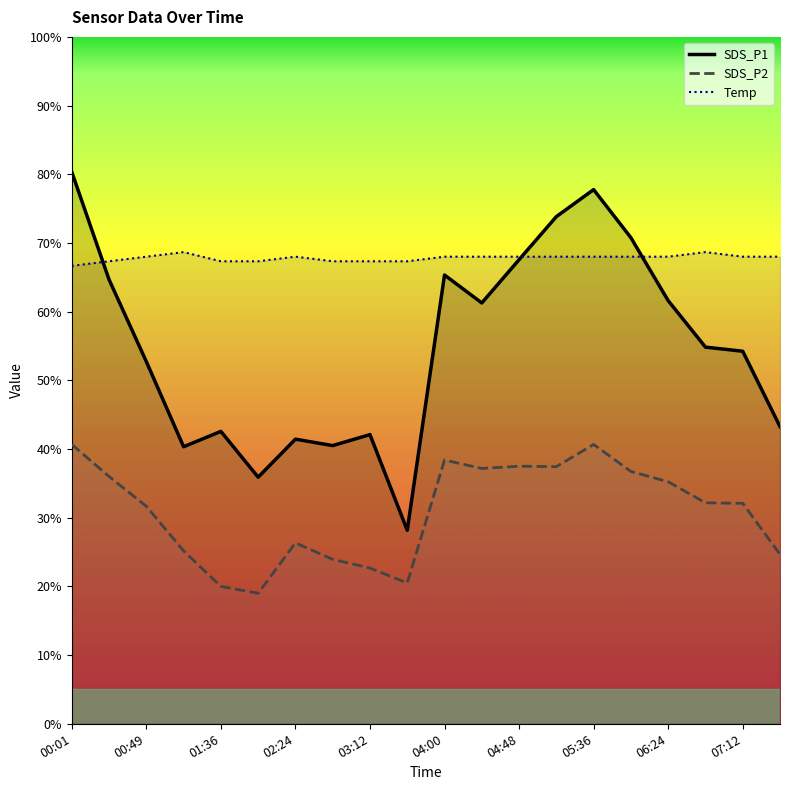

Where is SDS_P2 nearest to the value 29?

02:24